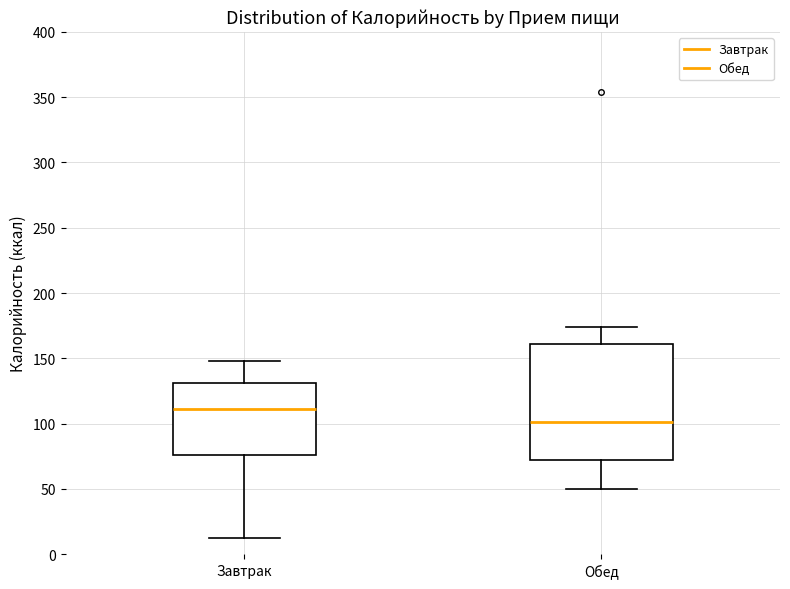

Reading left to right, transcribe this box plot: for each box, give where its median line is, the range the box spans, and where its two whiskers end, as read against the y-axis. The values are not printed on the chart, so give them approximately, as read against the axis.

Завтрак: median 110, box 75 to 130, whiskers 10 to 150
Обед: median 100, box 70 to 160, whiskers 50 to 175